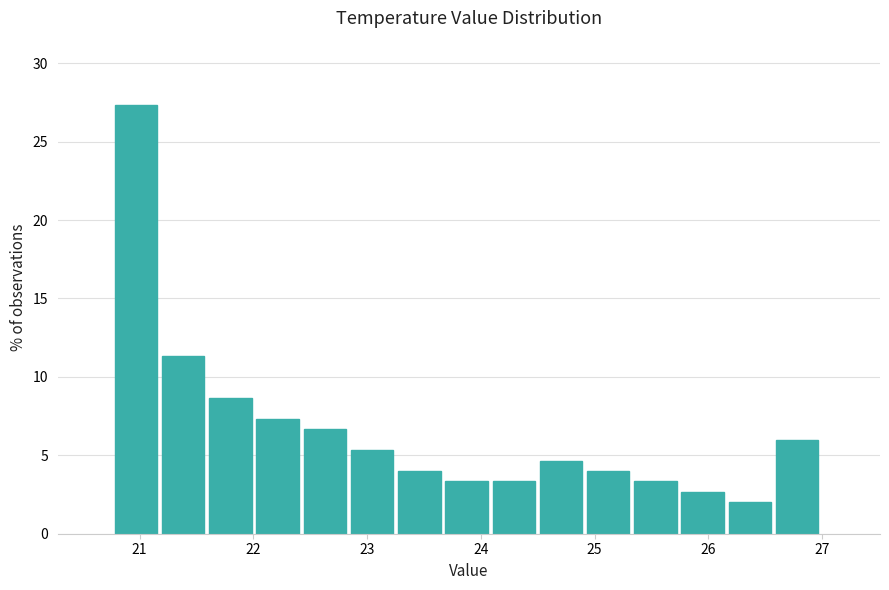

How tall is the bar that spans 21.6 to 22.0 on the x-axis? Neither the bar edges nor the heights are printed on the chart, so give them approximately, as read against the axes.

8.5